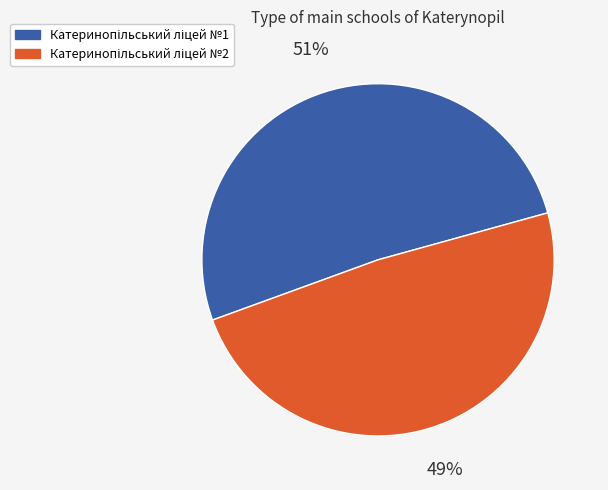

How many slices are in this pie chart?

2